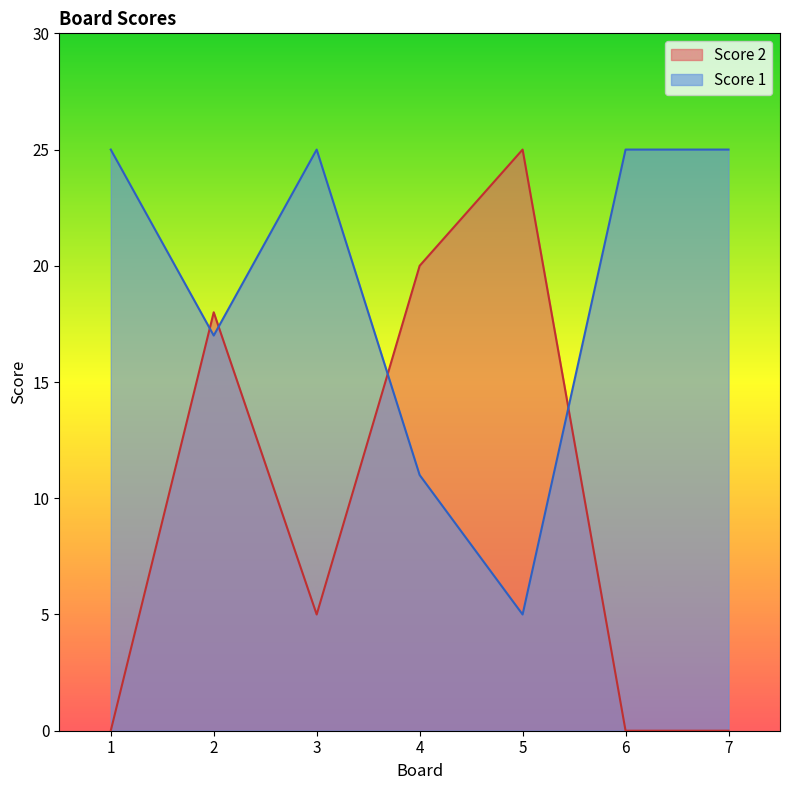

What is the value of the Score 1 point at the 3rd from the left?

25